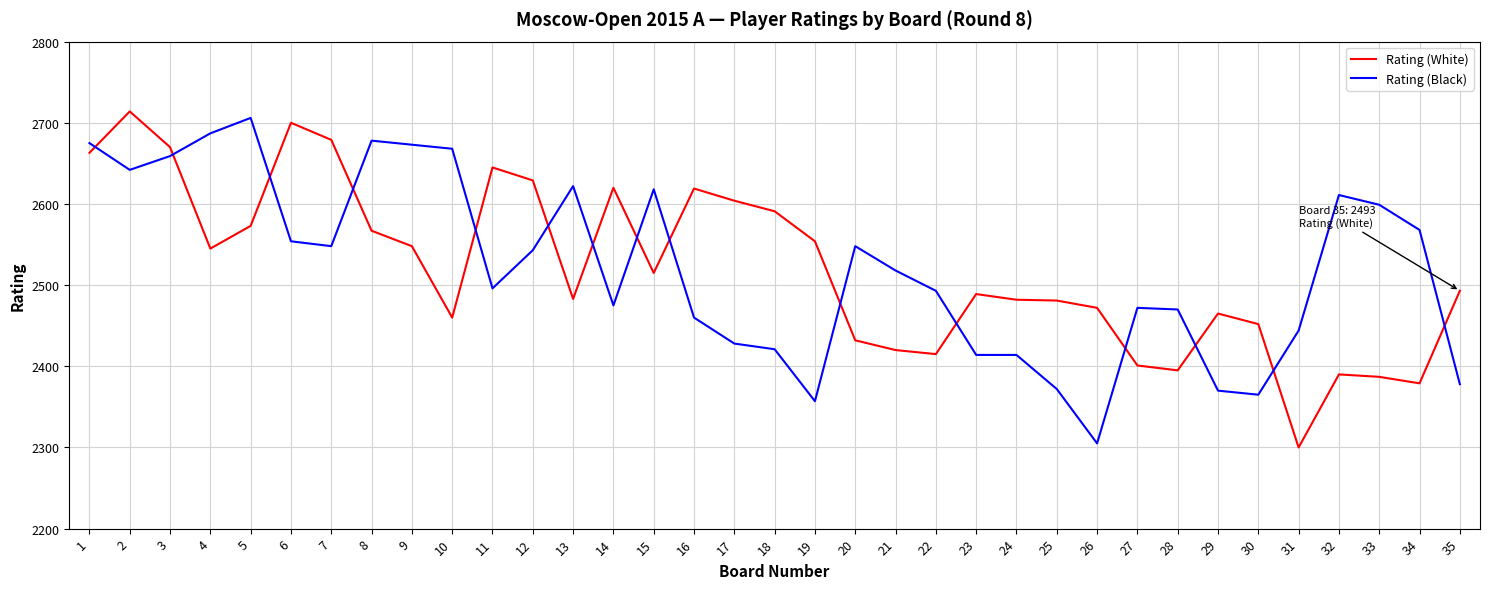

True or false: Rating (White) and Rating (Black) cross at least once.

True